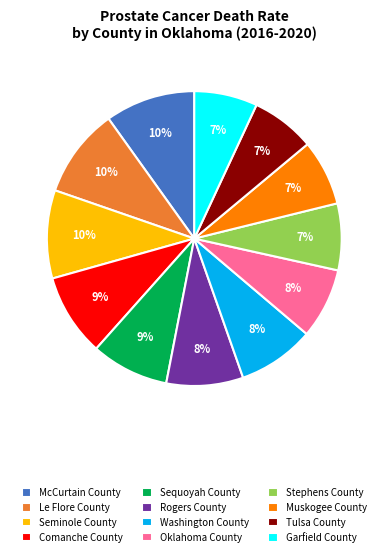

The Tulsa County slice represents 1% of the pie. True or false?

False